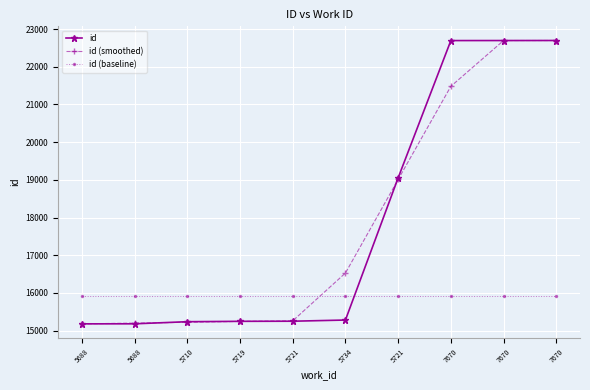

True or false: id (baseline) has more than 1 points higher than both neighbors.

False